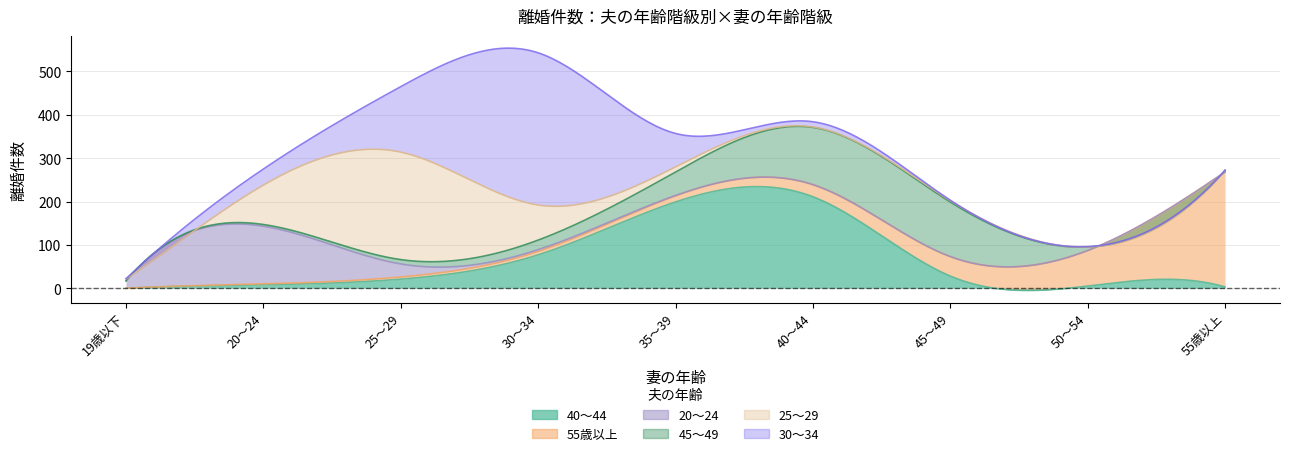

How many interior local peaks does the 20～24 series have?

1